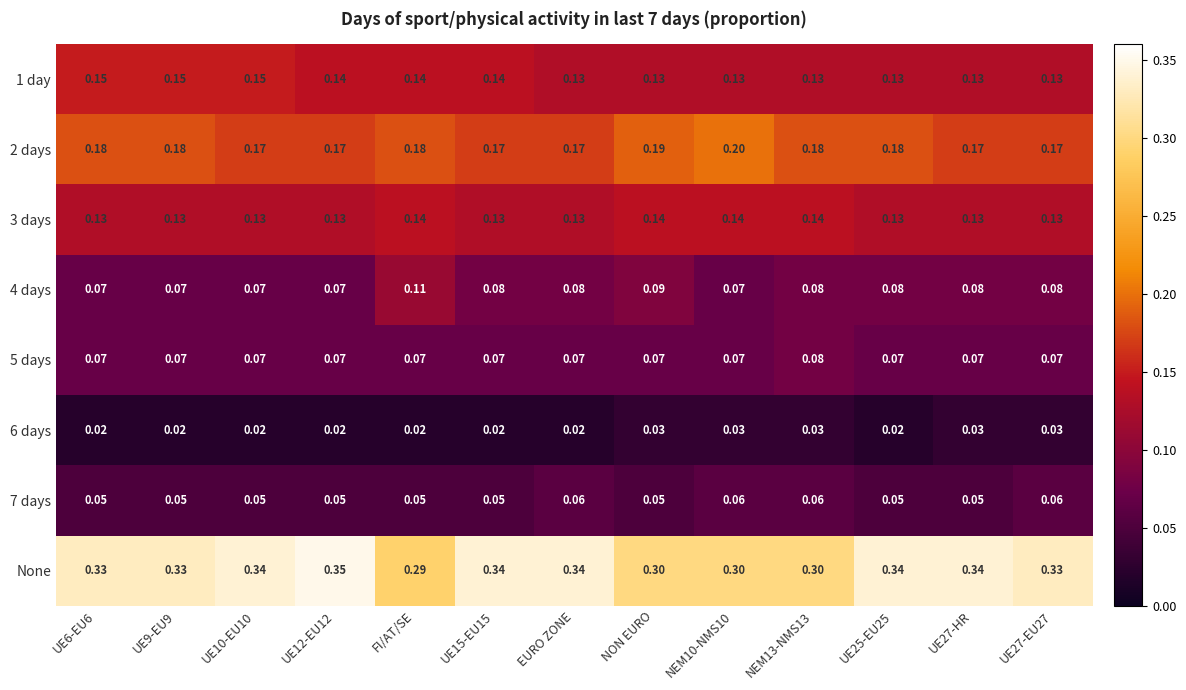

What is the spread (max minus min) of values at NEM13-NMS13?

0.3